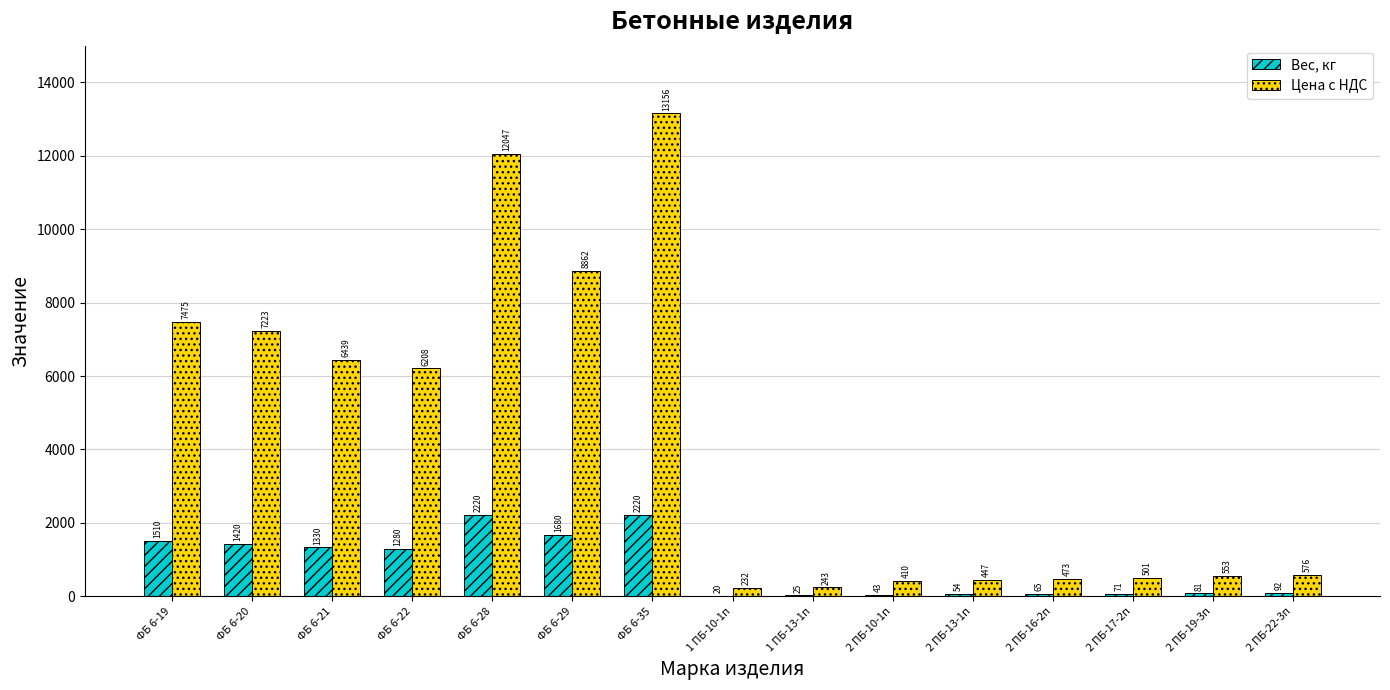

How many distinct data groups are displayed?

2